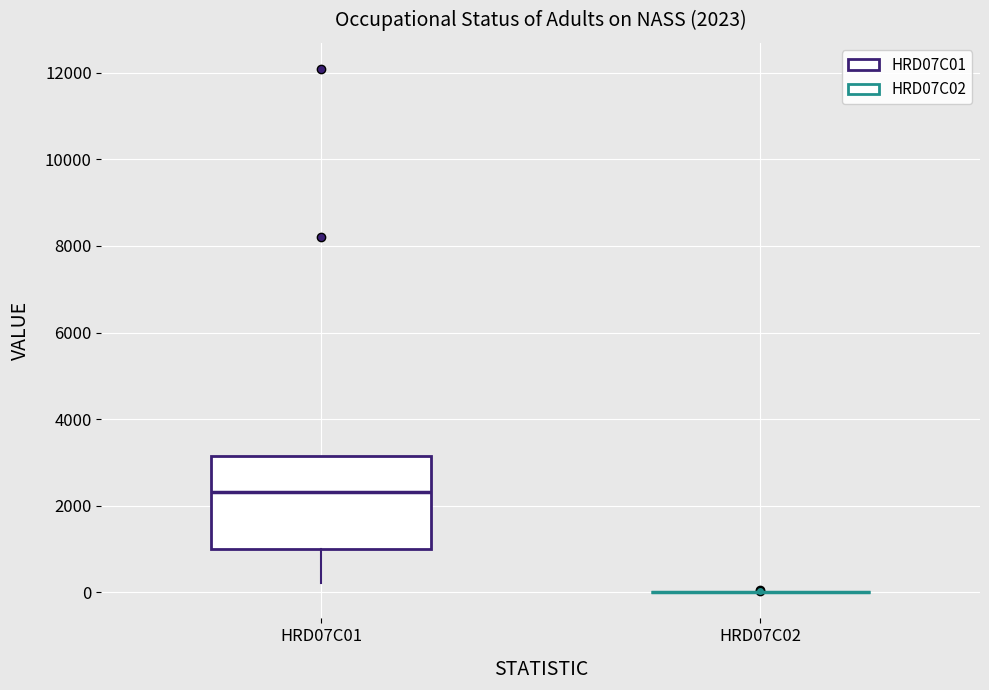

Which box is the tallest, from its lower edge to its upper edge?

HRD07C01